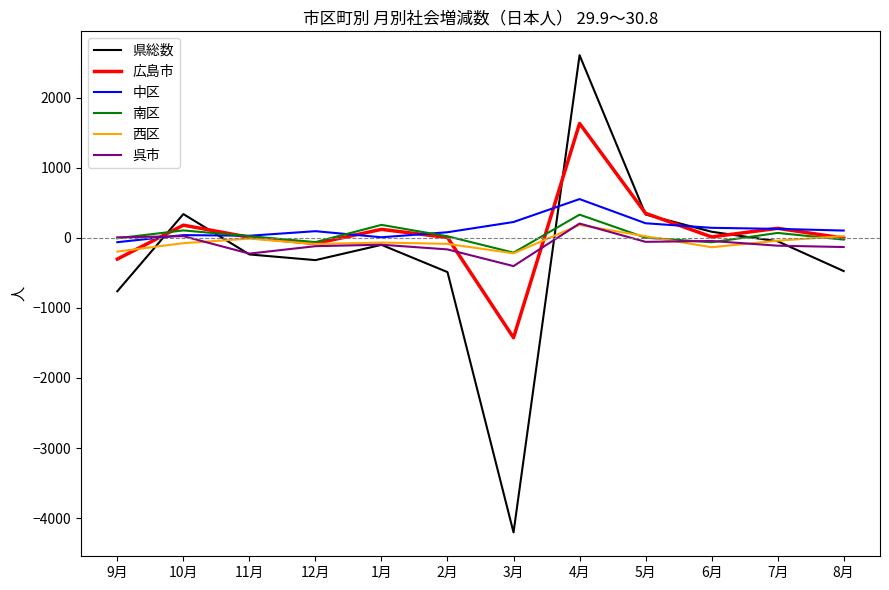

In 県総数, how many points are higher than both neighbors (excluding endpoints)?

3